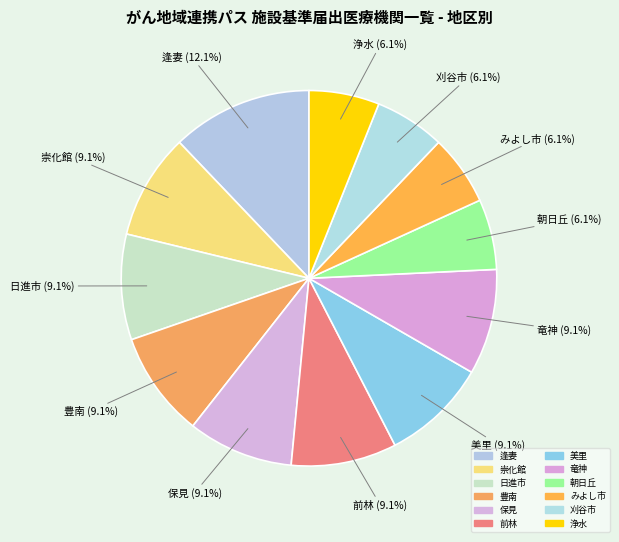

To the nearest percent, what is the difference between the largest and smallest slice percentages?

6%